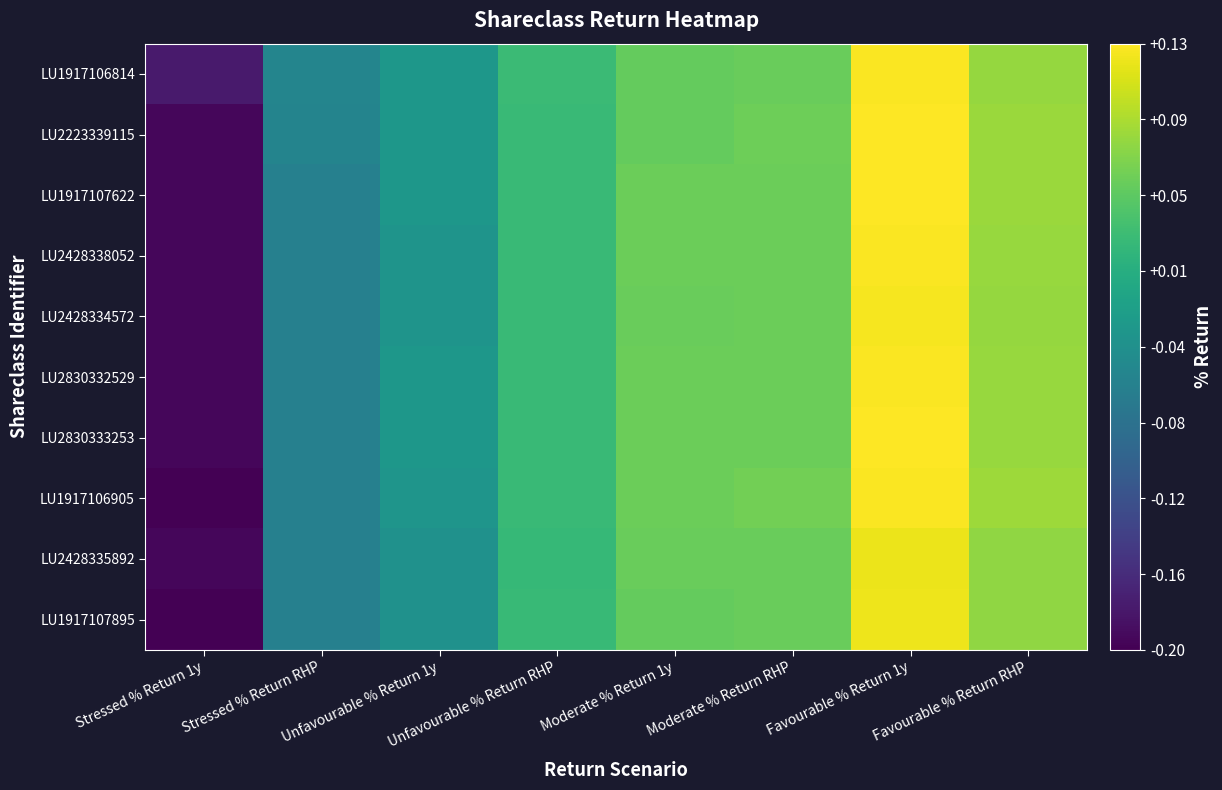

Reading left to right, list all the values displayed in this chart.

LU1917106814: Stressed % Return 1y=-0.2	Stressed % Return RHP=-0.0	Unfavourable % Return 1y=-0.0	Unfavourable % Return RHP=0.0	Moderate % Return 1y=0.1	Moderate % Return RHP=0.1	Favourable % Return 1y=0.1	Favourable % Return RHP=0.1
LU2223339115: Stressed % Return 1y=-0.2	Stressed % Return RHP=-0.1	Unfavourable % Return 1y=-0.0	Unfavourable % Return RHP=0.0	Moderate % Return 1y=0.1	Moderate % Return RHP=0.1	Favourable % Return 1y=0.1	Favourable % Return RHP=0.1
LU1917107622: Stressed % Return 1y=-0.2	Stressed % Return RHP=-0.1	Unfavourable % Return 1y=-0.0	Unfavourable % Return RHP=0.0	Moderate % Return 1y=0.1	Moderate % Return RHP=0.1	Favourable % Return 1y=0.1	Favourable % Return RHP=0.1
LU2428338052: Stressed % Return 1y=-0.2	Stressed % Return RHP=-0.1	Unfavourable % Return 1y=-0.0	Unfavourable % Return RHP=0.0	Moderate % Return 1y=0.1	Moderate % Return RHP=0.1	Favourable % Return 1y=0.1	Favourable % Return RHP=0.1
LU2428334572: Stressed % Return 1y=-0.2	Stressed % Return RHP=-0.1	Unfavourable % Return 1y=-0.0	Unfavourable % Return RHP=0.0	Moderate % Return 1y=0.1	Moderate % Return RHP=0.1	Favourable % Return 1y=0.1	Favourable % Return RHP=0.1
LU2830332529: Stressed % Return 1y=-0.2	Stressed % Return RHP=-0.1	Unfavourable % Return 1y=-0.0	Unfavourable % Return RHP=0.0	Moderate % Return 1y=0.1	Moderate % Return RHP=0.1	Favourable % Return 1y=0.1	Favourable % Return RHP=0.1
LU2830333253: Stressed % Return 1y=-0.2	Stressed % Return RHP=-0.1	Unfavourable % Return 1y=-0.0	Unfavourable % Return RHP=0.0	Moderate % Return 1y=0.1	Moderate % Return RHP=0.1	Favourable % Return 1y=0.1	Favourable % Return RHP=0.1
LU1917106905: Stressed % Return 1y=-0.2	Stressed % Return RHP=-0.1	Unfavourable % Return 1y=-0.0	Unfavourable % Return RHP=0.0	Moderate % Return 1y=0.1	Moderate % Return RHP=0.1	Favourable % Return 1y=0.1	Favourable % Return RHP=0.1
LU2428335892: Stressed % Return 1y=-0.2	Stressed % Return RHP=-0.1	Unfavourable % Return 1y=-0.0	Unfavourable % Return RHP=0.0	Moderate % Return 1y=0.1	Moderate % Return RHP=0.1	Favourable % Return 1y=0.1	Favourable % Return RHP=0.1
LU1917107895: Stressed % Return 1y=-0.2	Stressed % Return RHP=-0.1	Unfavourable % Return 1y=-0.0	Unfavourable % Return RHP=0.0	Moderate % Return 1y=0.1	Moderate % Return RHP=0.1	Favourable % Return 1y=0.1	Favourable % Return RHP=0.1